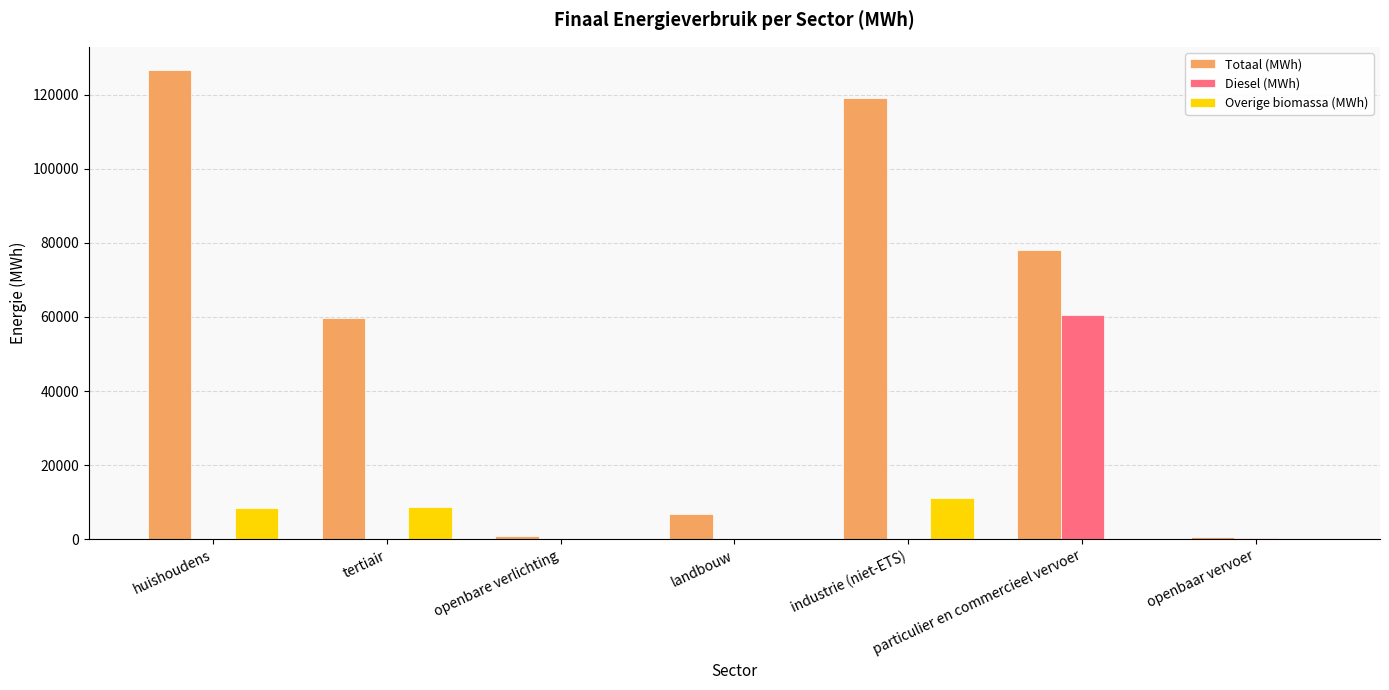

What is the sum of the Totaal (MWh) values at openbaar vervoer and landbouw?

7363.3